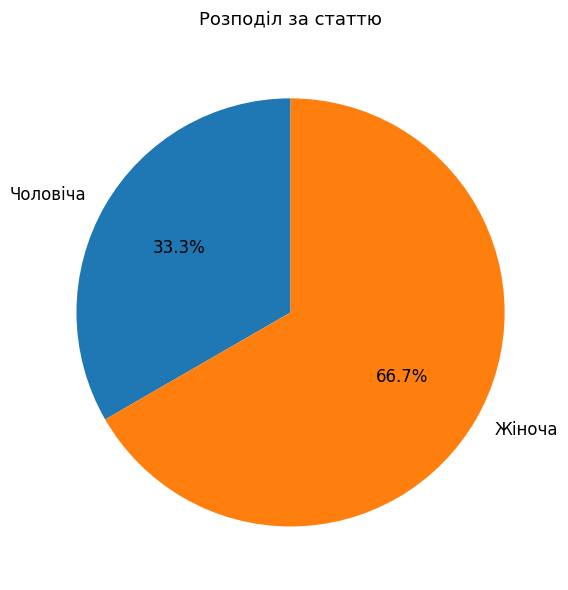

Do Жіноча and Чоловіча together represent more than half of the pie?

Yes